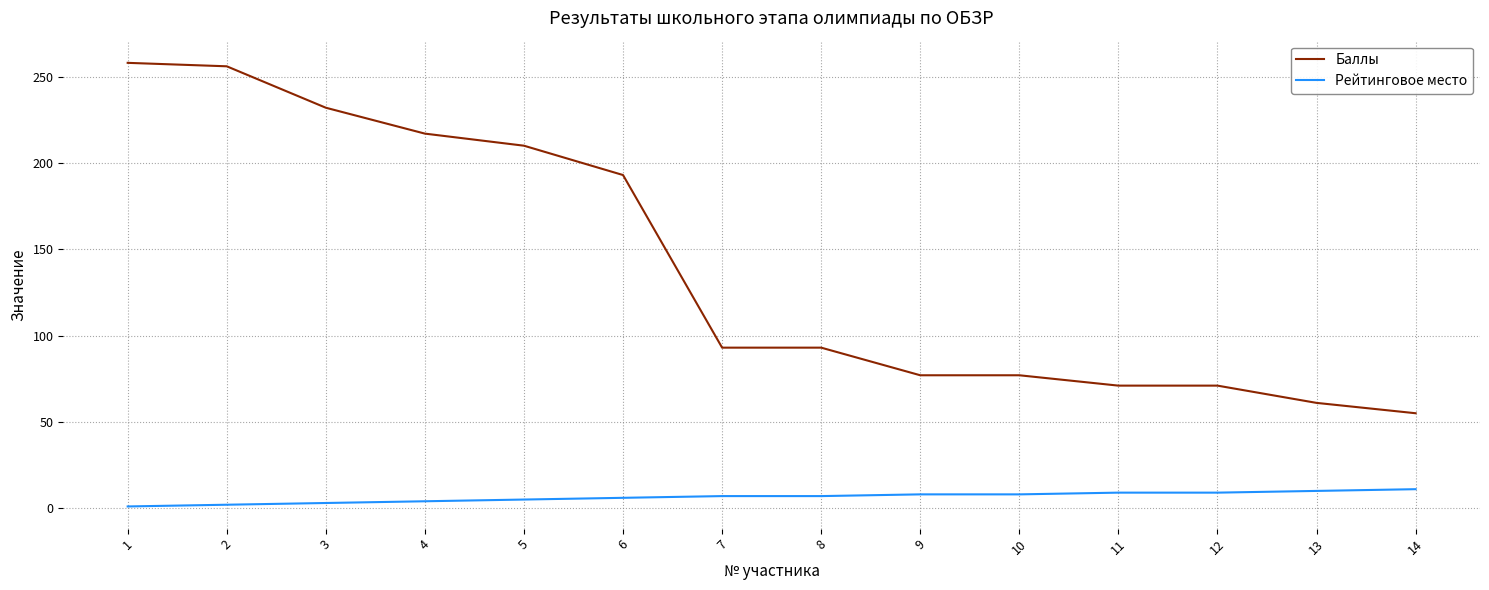

What is the difference between the maximum and minimum values in the Баллы series?

203